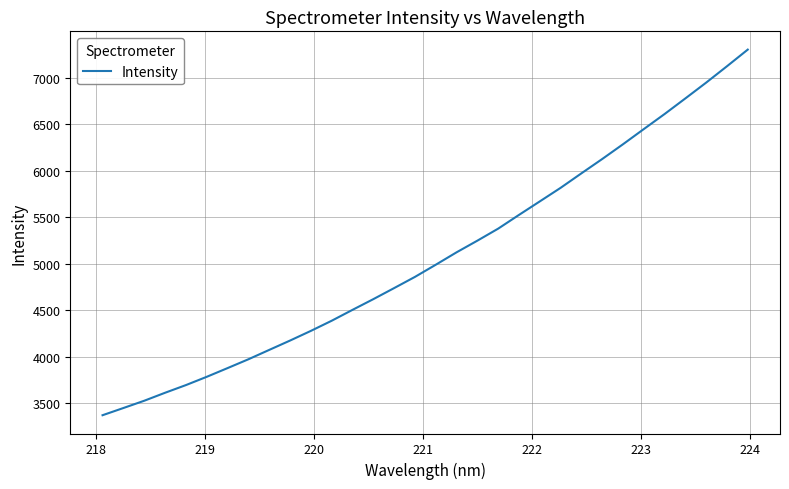

What is the smallest value displayed?

3370.3